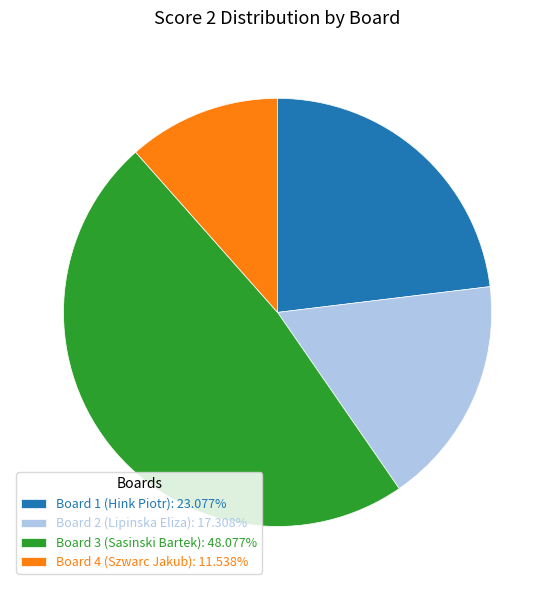

What is the ratio of the value at Board 2 (Lipinska Eliza): 17.308% to the value at Board 1 (Hink Piotr): 23.077%?

0.8